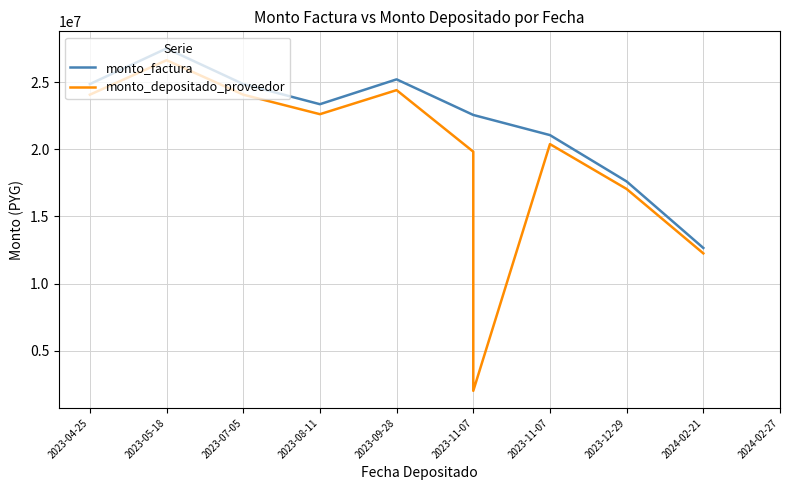

How many lines are shown in the chart?

2